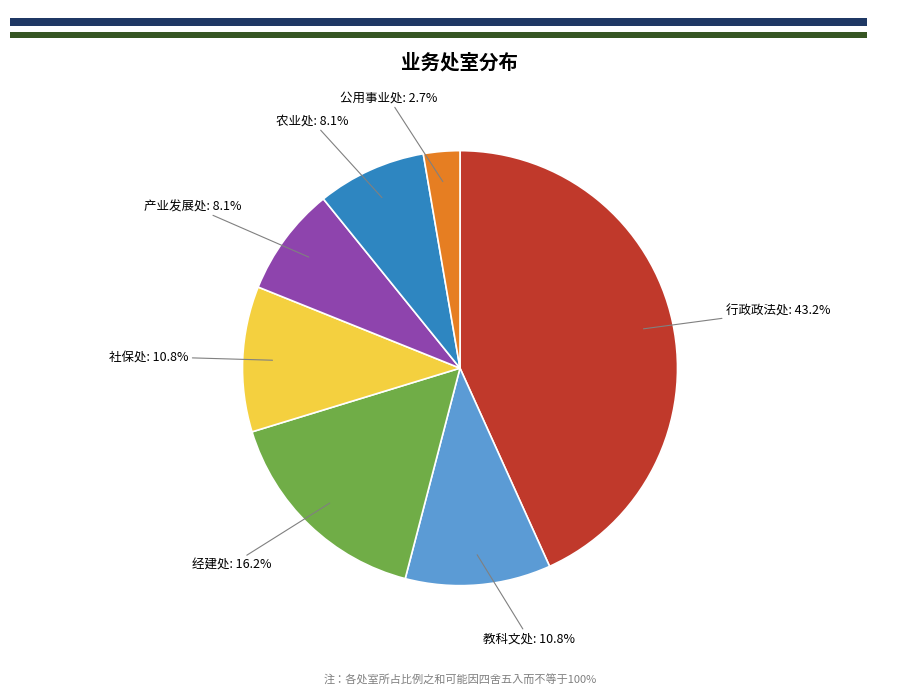

What is the change in value from 经建处 to 社保处?

-2